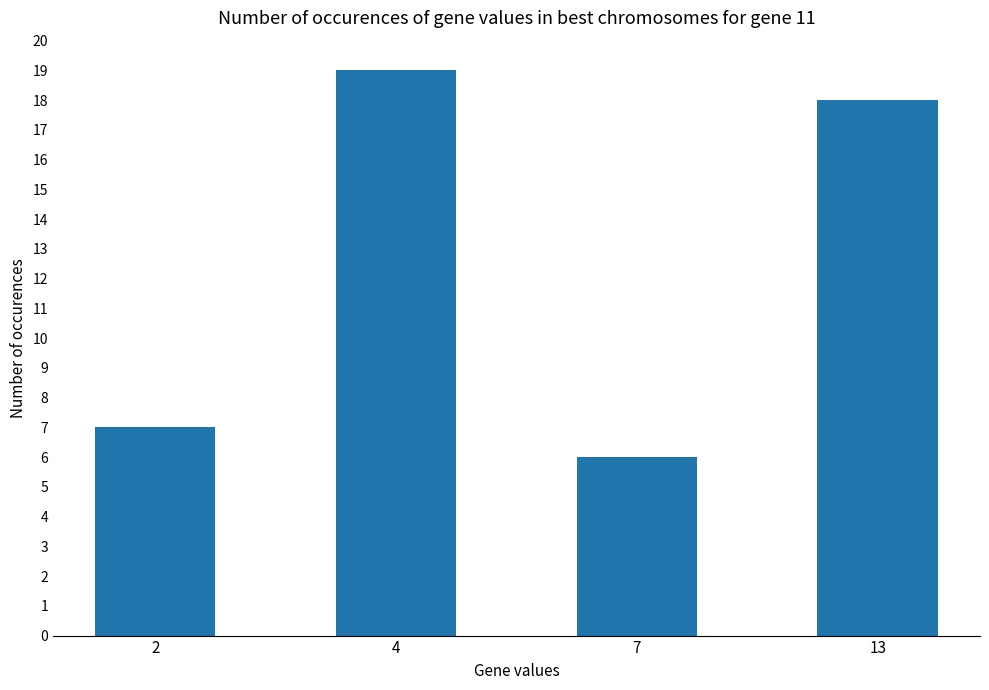

What is the greatest value displayed?

19